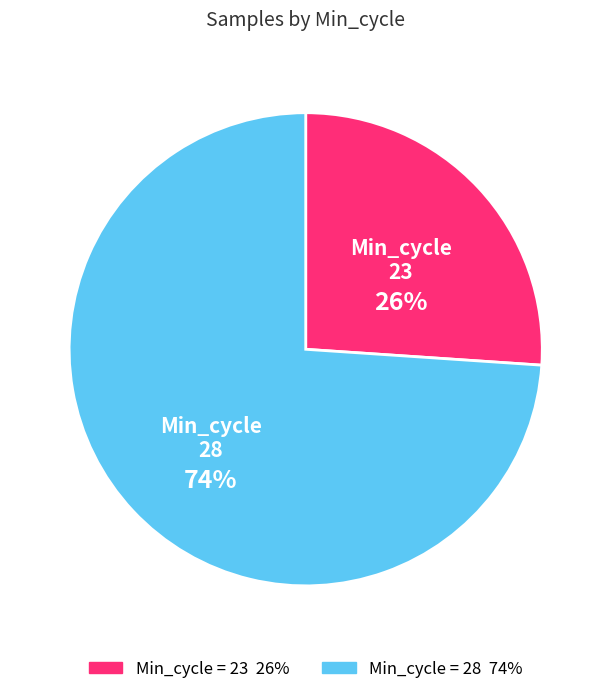

To the nearest percent, what is the average slice percentage?

50%